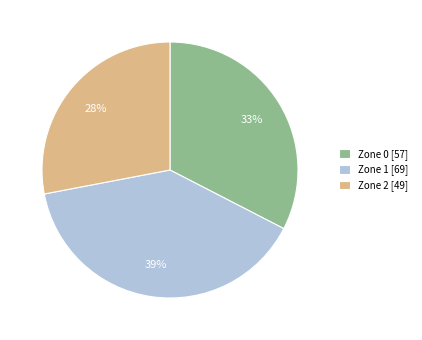

What is the ratio of the value at Zone 1 [69] to the value at Zone 2 [49]?

1.4